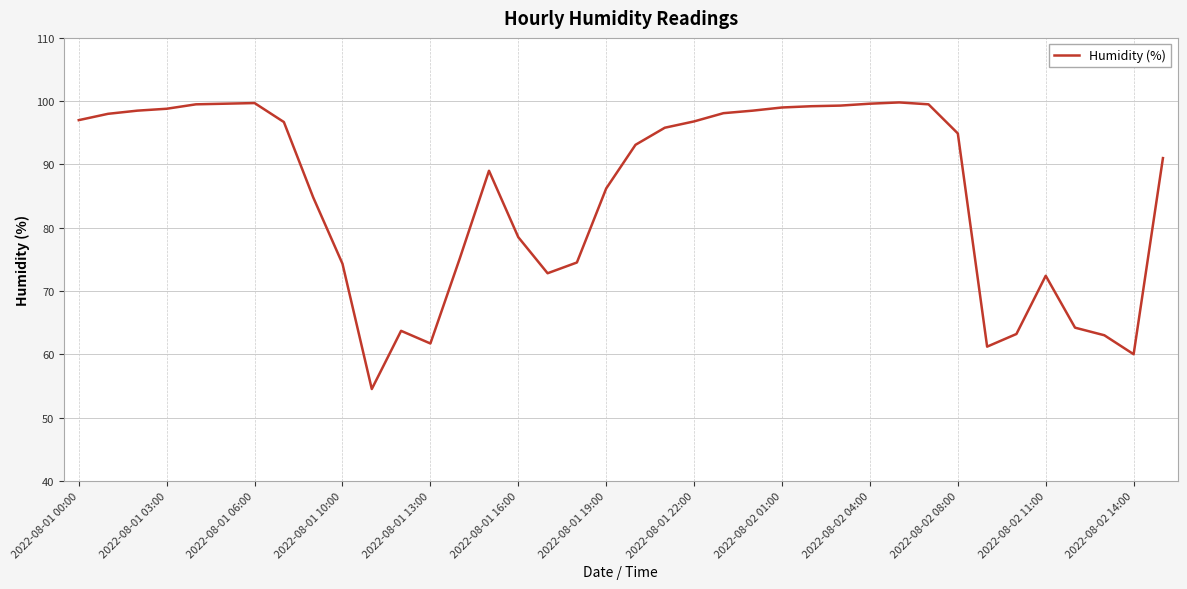

What is the difference between the maximum and minimum values?

45.3